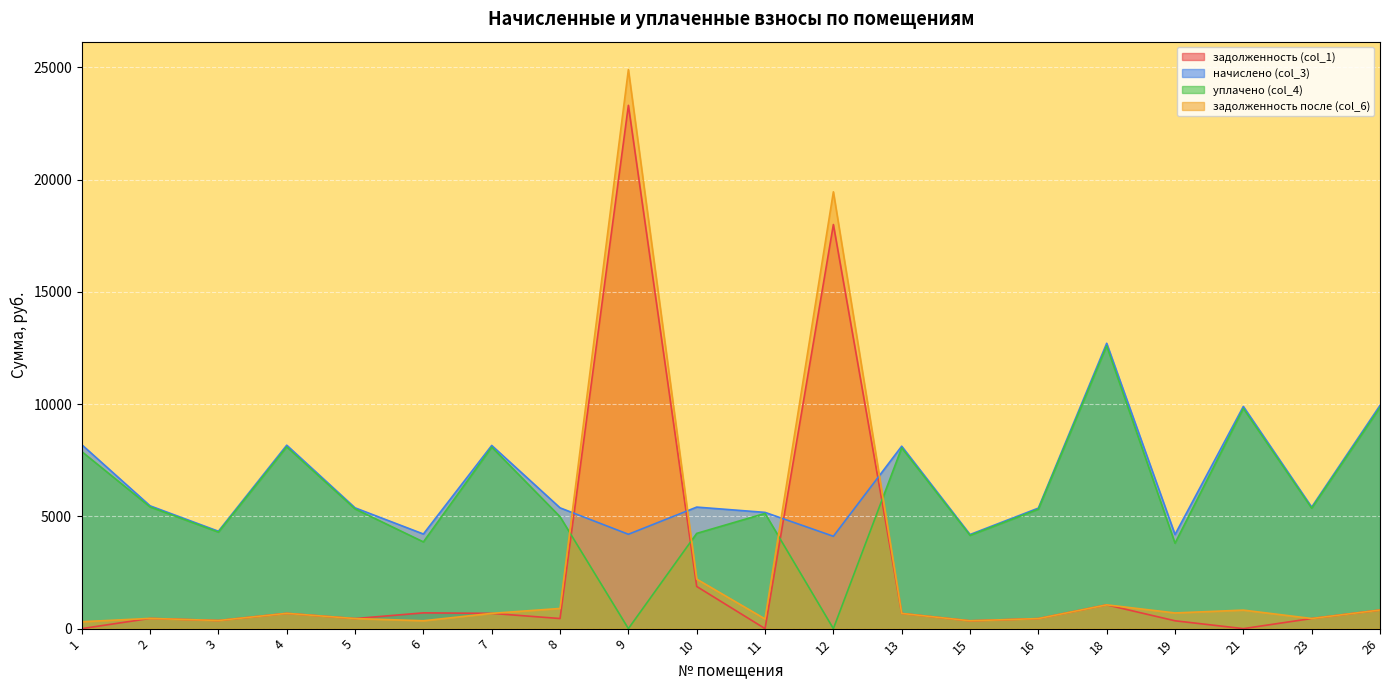

Reading left to right, transcribe all the data shown in this chart.

задолженность (col_1): 0.0	455.8	361.5	680.9	448.3	702.4	680.0	449.9	23309.2	1878.3	0.0	18000.2	677.1	349.3	447.4	1059.2	349.3	0.0	451.1	828.5
начислено (col_3): 8193.0	5469.5	4337.5	8170.7	5379.8	4214.2	8159.4	5379.8	4203.0	5413.4	5178.1	4113.4	8125.8	4191.8	5368.7	12709.9	4191.8	9896.6	5413.4	9941.5
уплачено (col_4): 7886.8	5420.2	4298.4	8097.1	5331.4	3863.0	8085.9	4984.8	0.0	4242.7	5131.5	0.0	8052.6	4154.1	5320.3	12595.4	3804.7	9807.5	5364.7	9851.9
задолженность после (col_6): 306.2	455.8	361.5	680.9	448.3	351.2	680.0	898.8	24900.2	2204.6	431.5	19456.6	677.1	349.3	447.4	1059.2	698.6	824.7	451.1	828.5